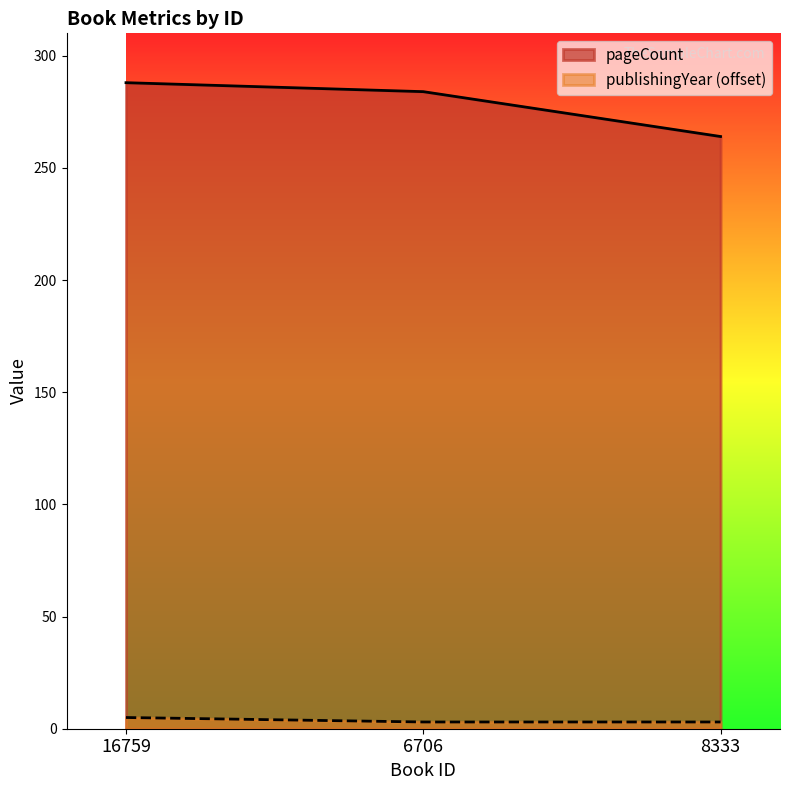

Which series changed the most between 6706 and 8333?

pageCount